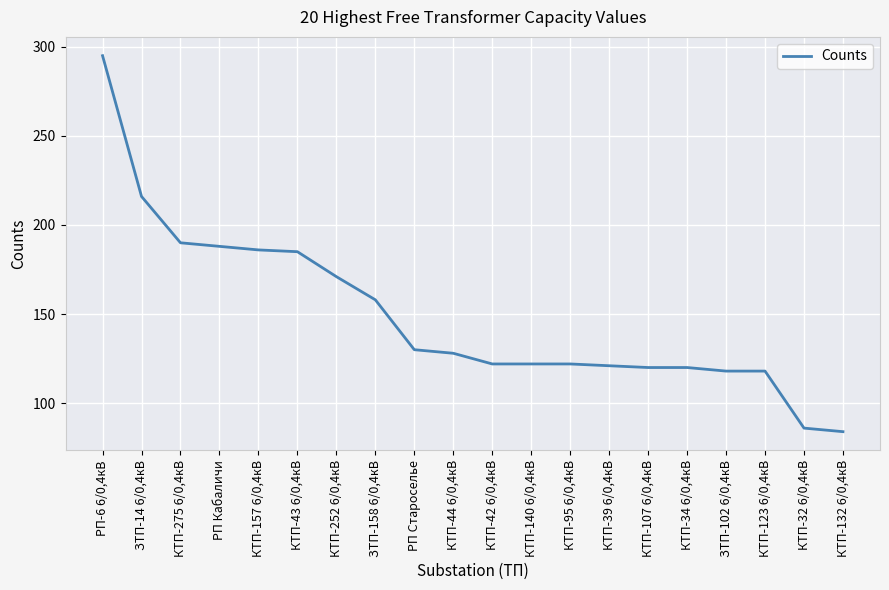

What is the maximum value shown in the chart?

295